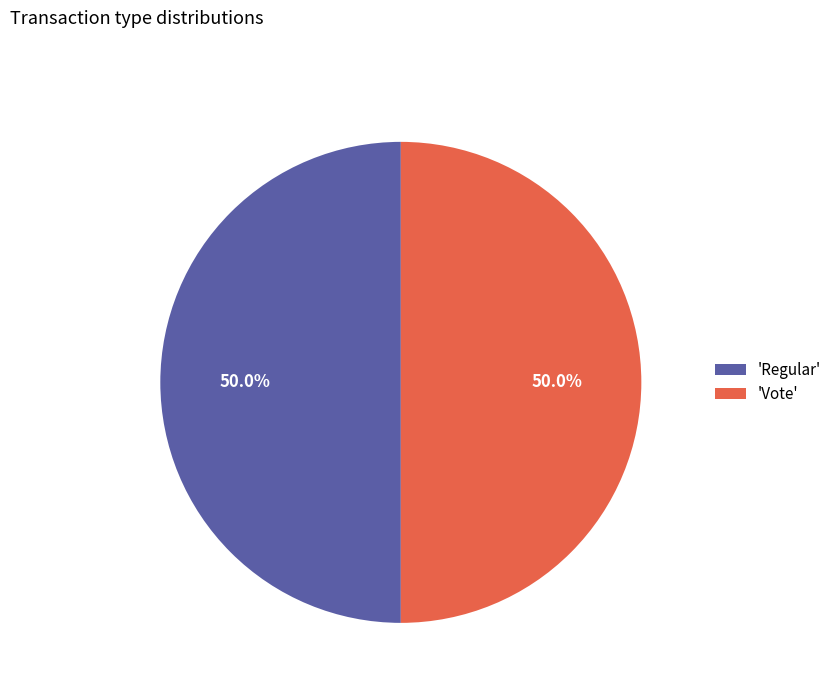

How many slices are in this pie chart?

2